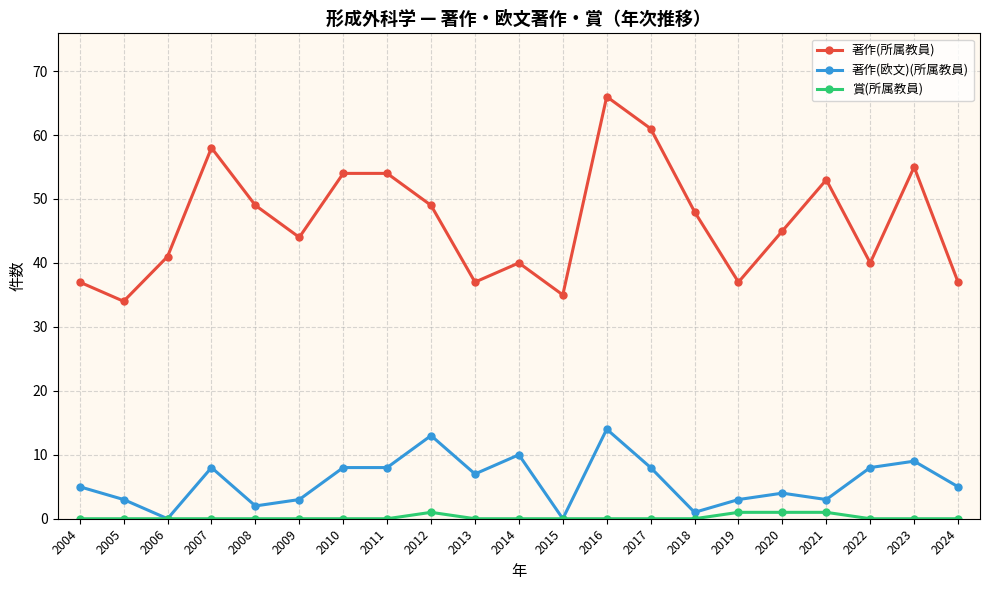

What is the sum of the 著作(所属教員) values at 2011 and 2022?

94